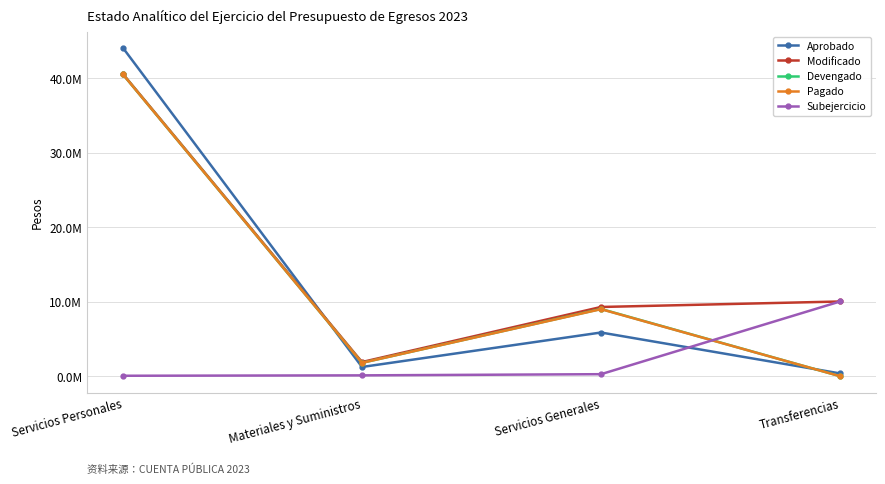

What is the label of the 2nd point from the right?

Servicios Generales